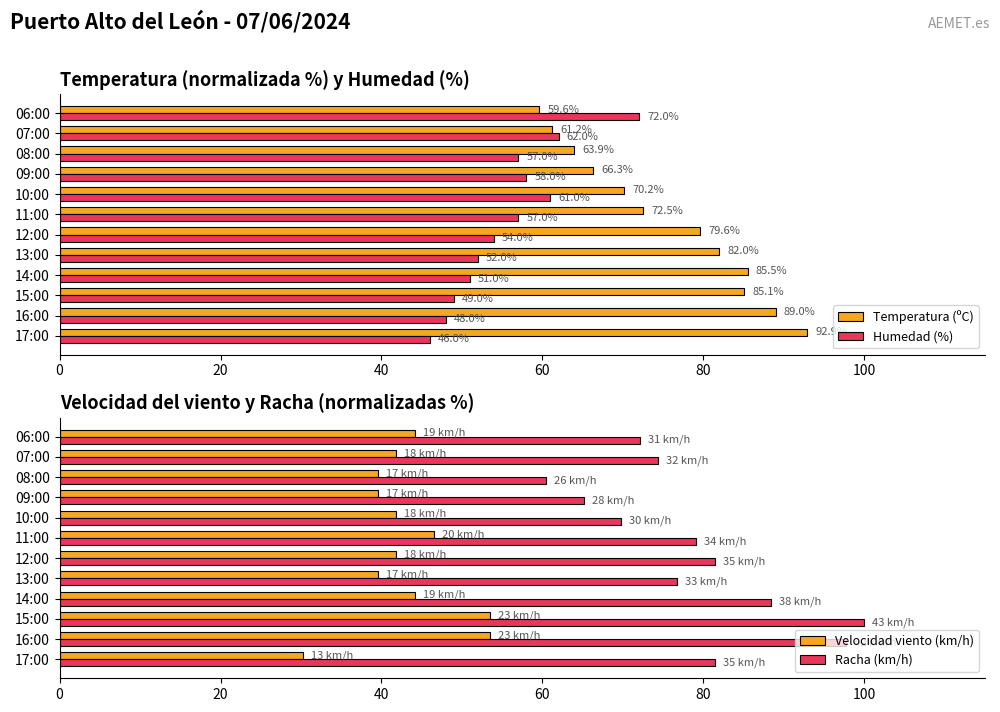

What is the difference between the maximum and minimum values in the Temperatura (ºC) series?

33.3